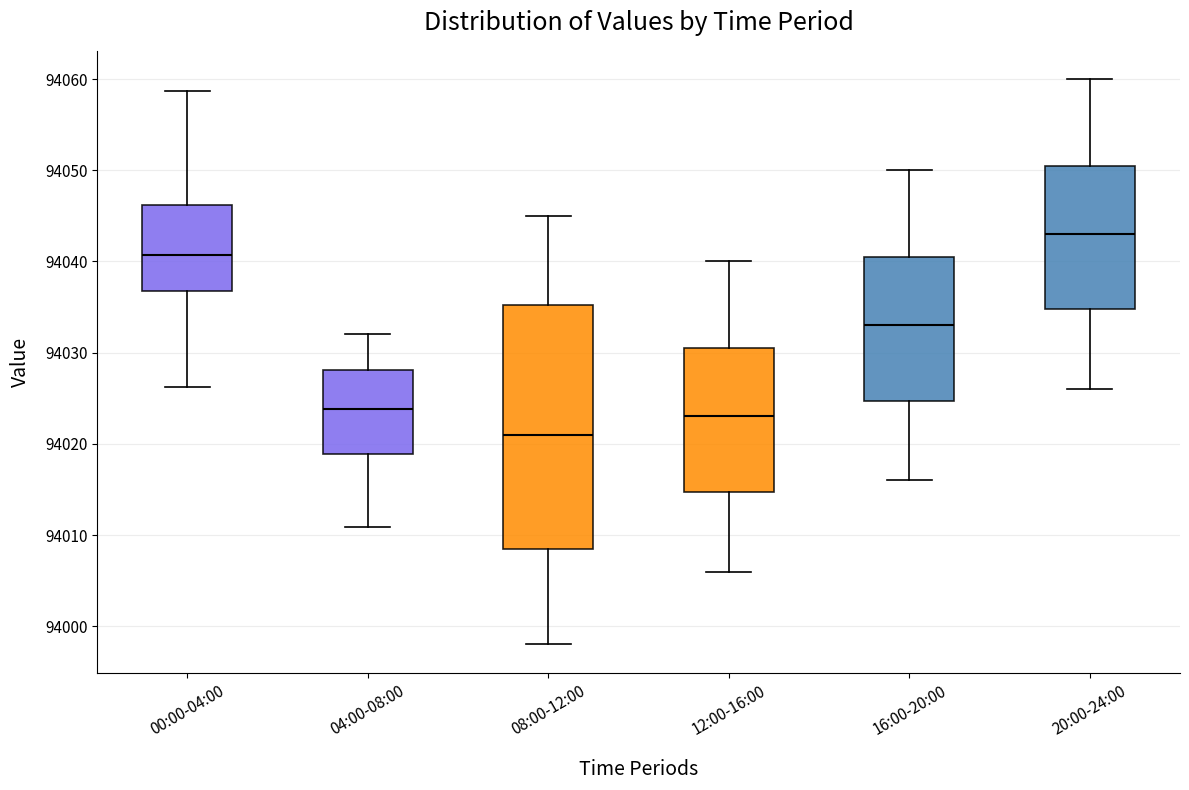

Where does the median line of the box for 04:00-08:00 sit on the y-axis? The values are not printed on the chart, so give them approximately, as read against the axis.

94024